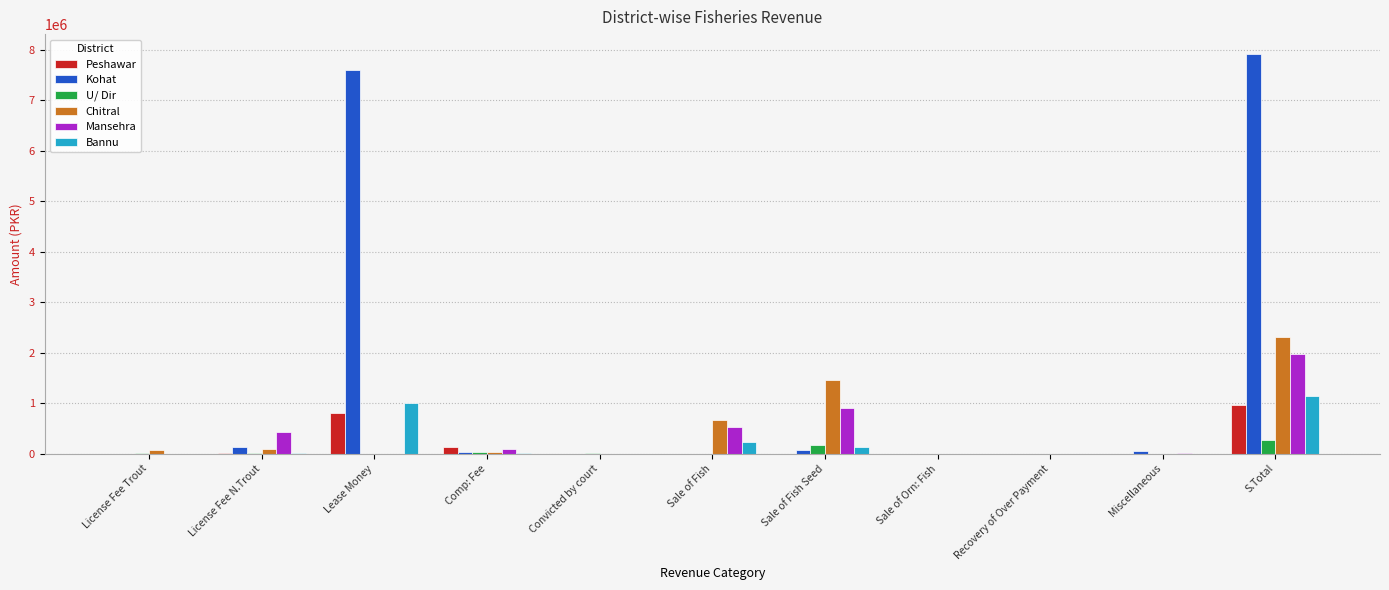

Is the value of Bannu at Lease Money greater than the value of Mansehra at Comp: Fee?

Yes